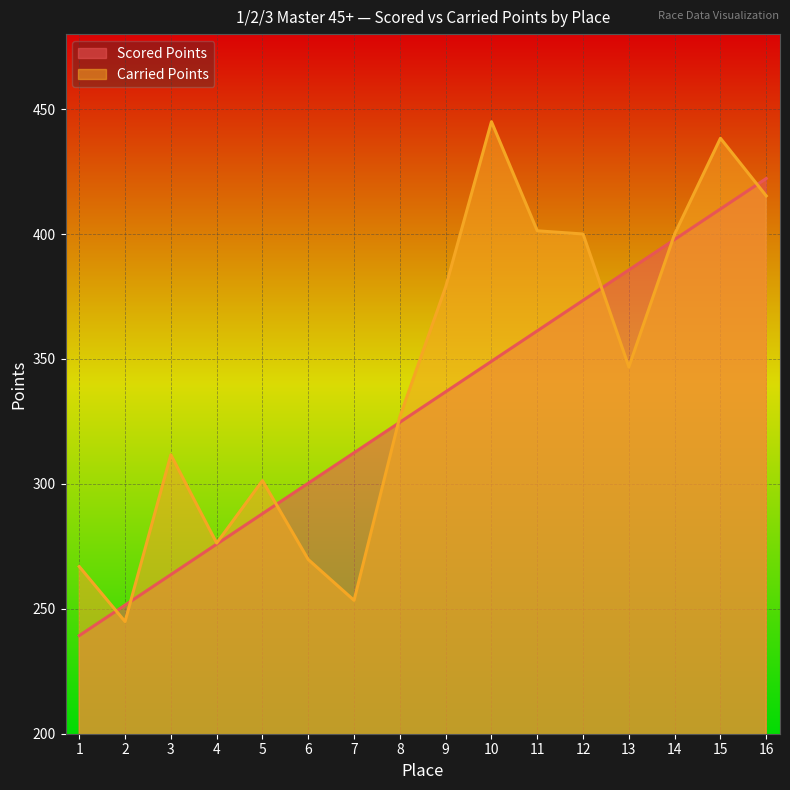

What is the value of the Carried Points point at the 15th from the left?

438.3